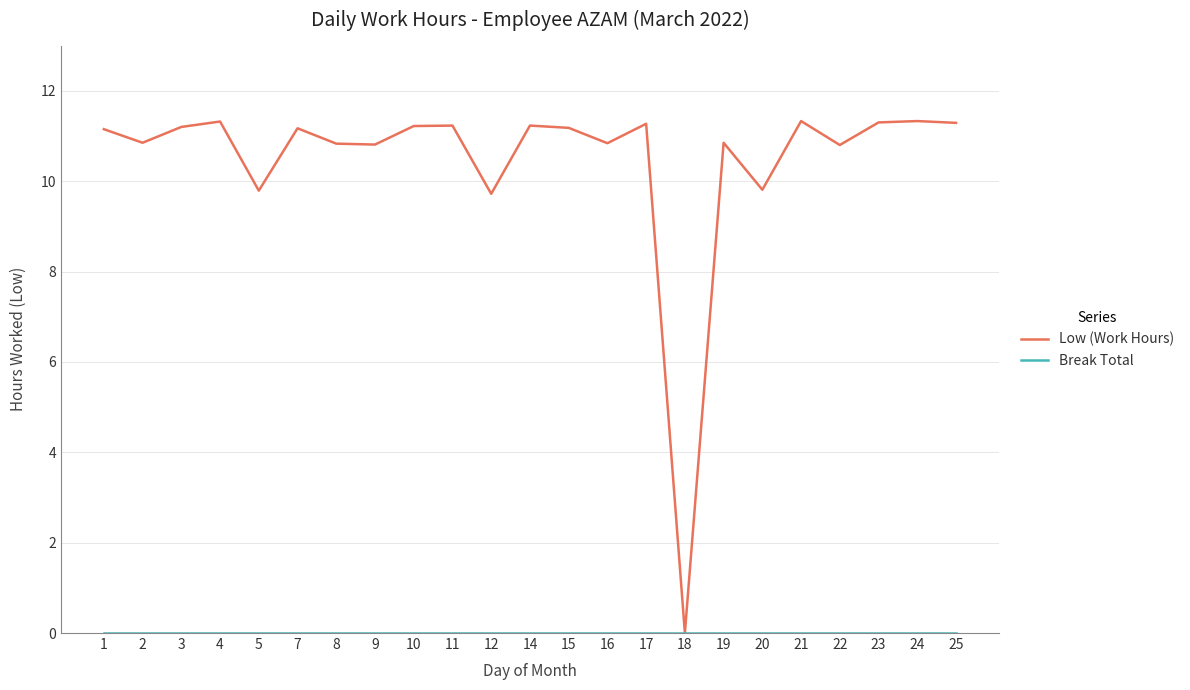

The Low (Work Hours) series shows 15.1 at 21. True or false?

False